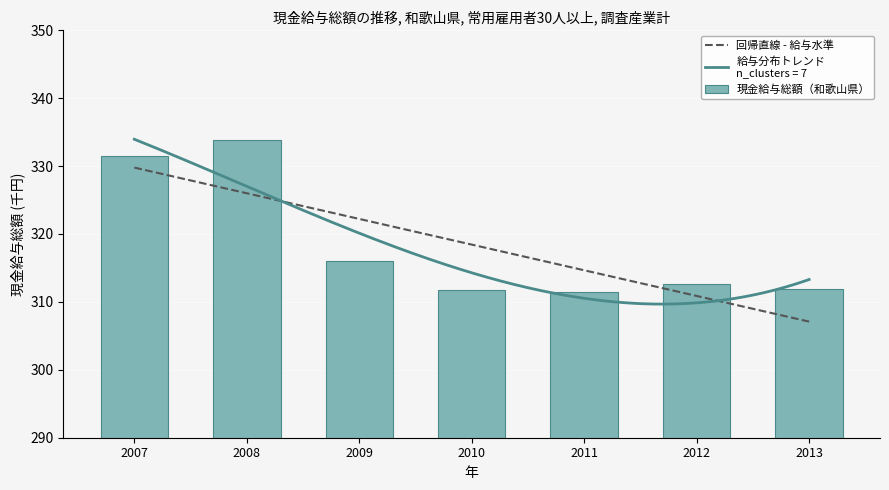

Are the bars horizontal?

No